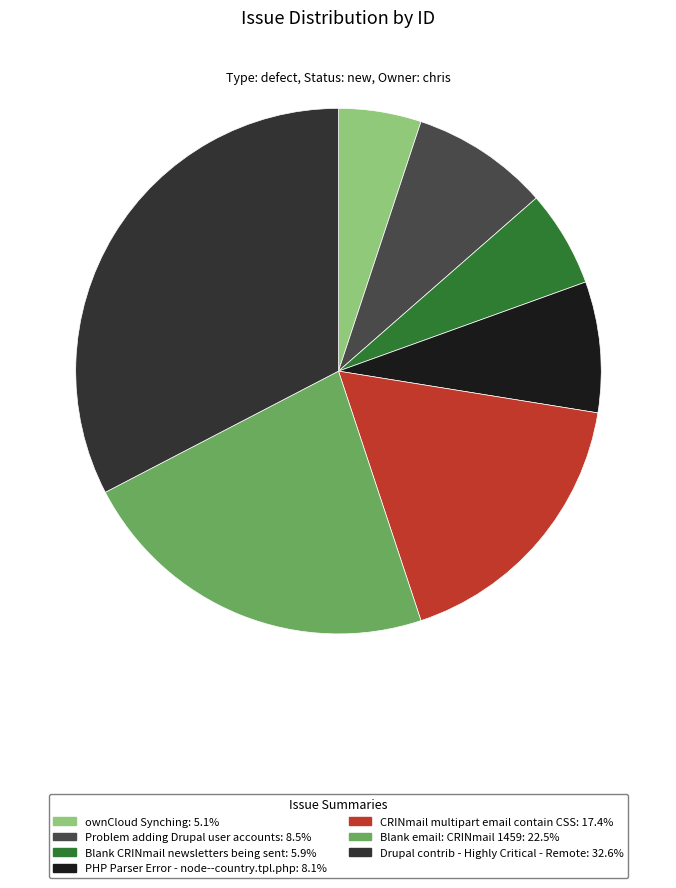

Does any single category account for the majority?

No